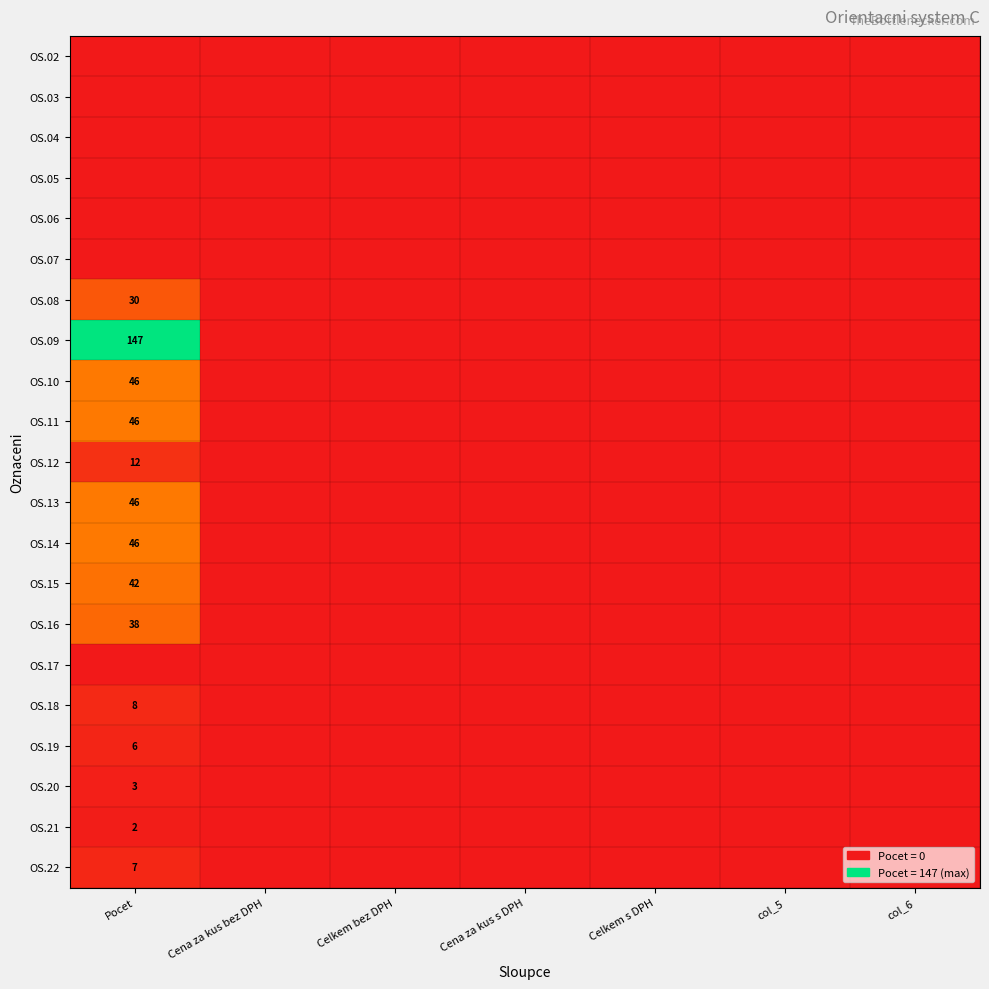

How many categories are shown in the chart?

7